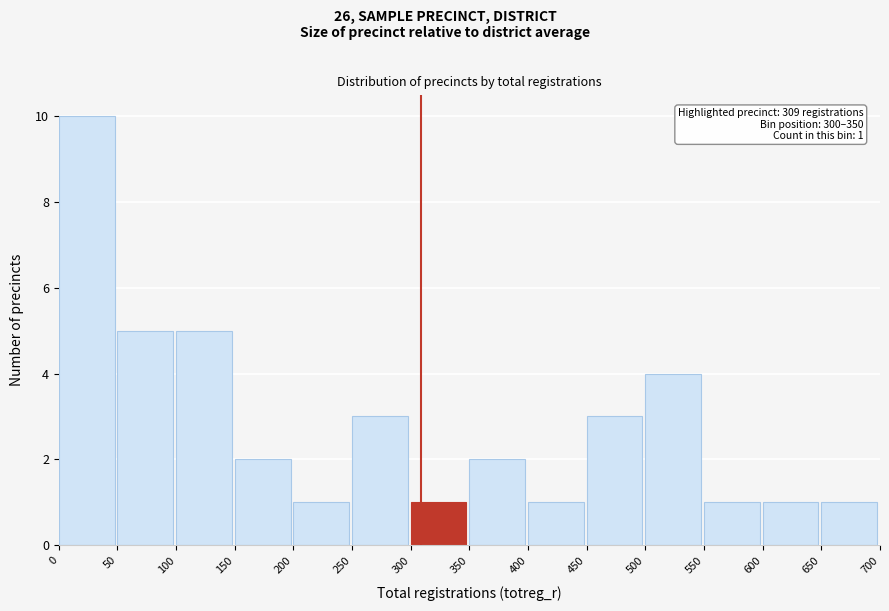

Over which range of the x-axis is the bar tallest?

0 to 50